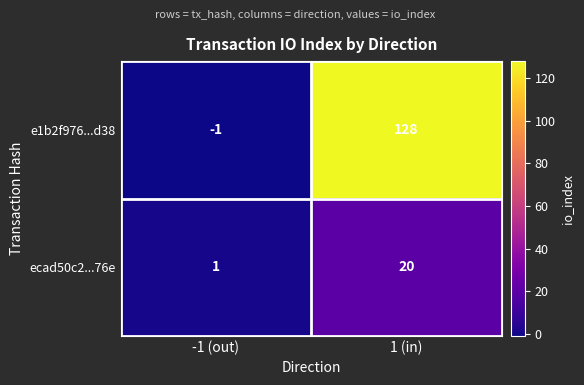

What is the difference between the highest and lowest values at -1 (out)?

2